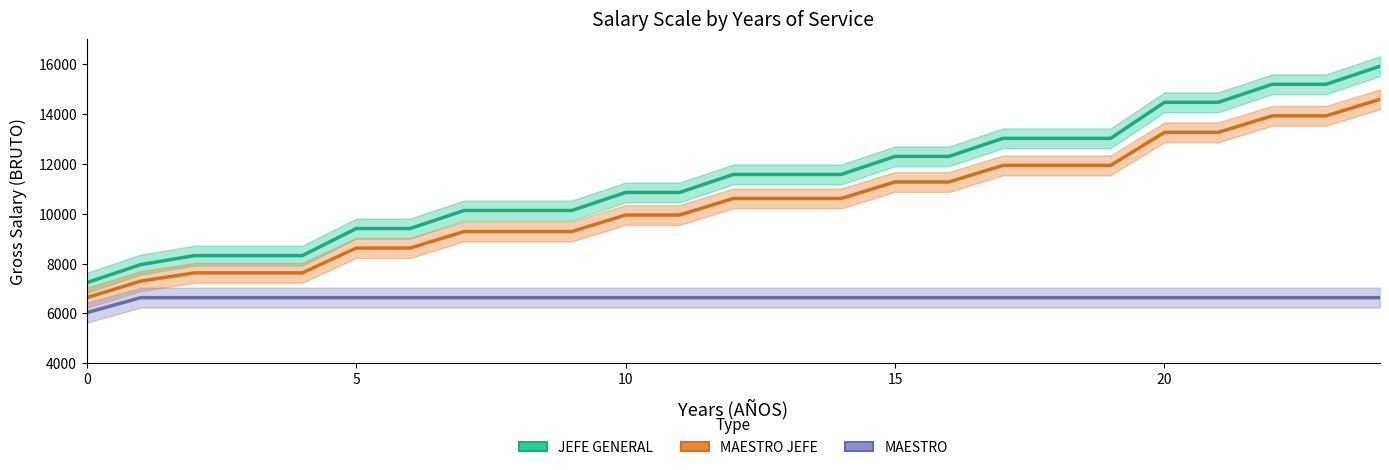

Reading left to right, what are all the values shown in this chart?

JEFE GENERAL: 7238.4	7962.2	8324.2	8324.2	8324.2	9409.9	9409.9	10133.8	10133.8	10133.8	10857.6	10857.6	11581.4	11581.4	11581.4	12305.3	12305.3	13029.1	13029.1	13029.1	14476.8	14476.8	15200.6	15200.6	15924.5
MAESTRO JEFE: 6635.2	7298.7	7630.5	7630.5	7630.5	8625.8	8625.8	9289.3	9289.3	9289.3	9952.8	9952.8	10616.3	10616.3	10616.3	11279.8	11279.8	11943.4	11943.4	11943.4	13270.4	13270.4	13933.9	13933.9	14597.4
MAESTRO: 6032.2	6635.4	6635.4	6635.4	6635.4	6635.4	6635.4	6635.4	6635.4	6635.4	6635.4	6635.4	6635.4	6635.4	6635.4	6635.4	6635.4	6635.4	6635.4	6635.4	6635.4	6635.4	6635.4	6635.4	6635.4